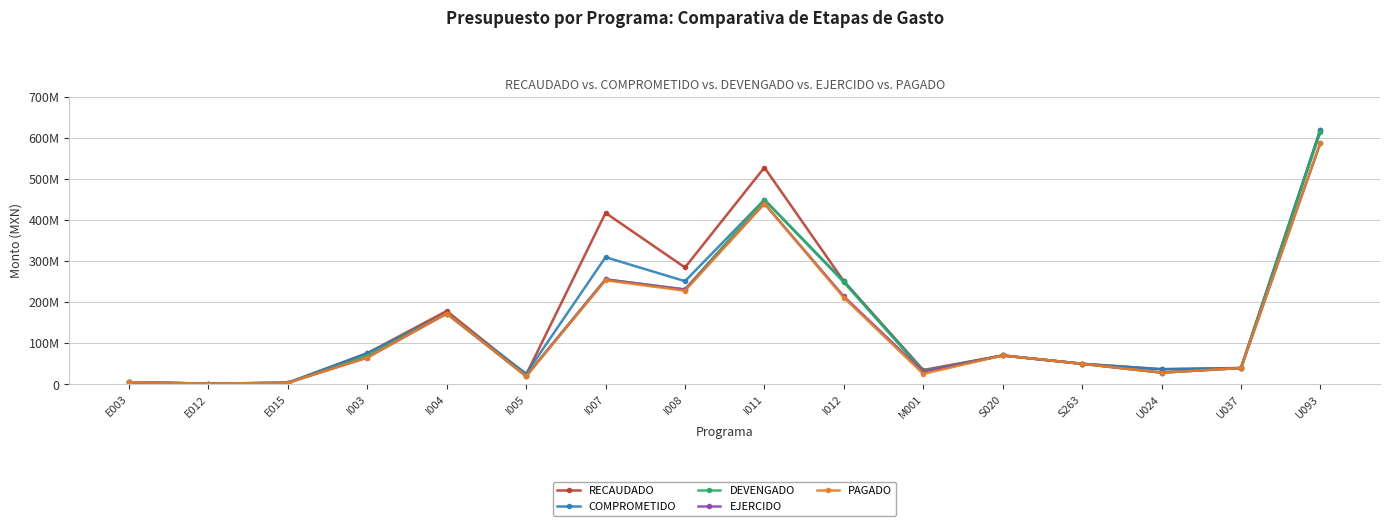

What is the sum of the COMPROMETIDO values at I004 and S263?

221562403.7